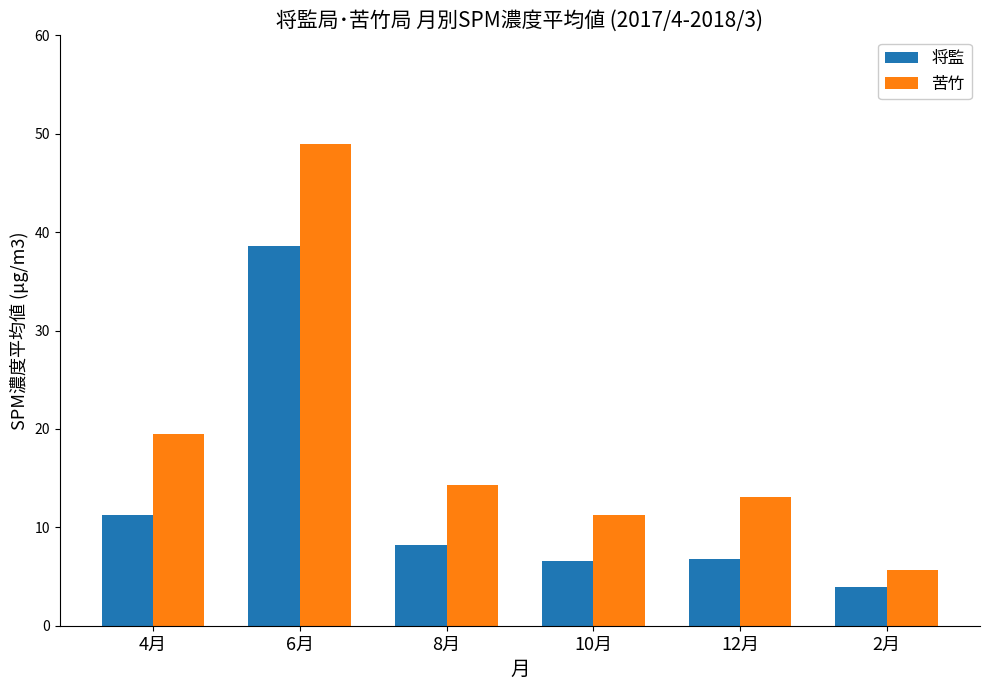

At which label does 苦竹 first exceed 14?

4月